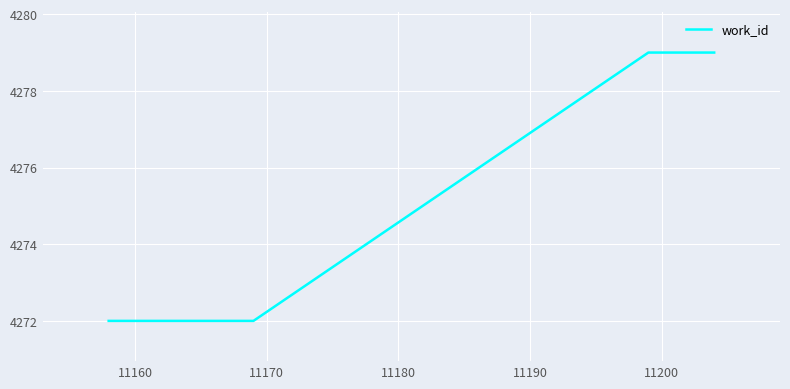

What is the difference between the maximum and minimum values?

7